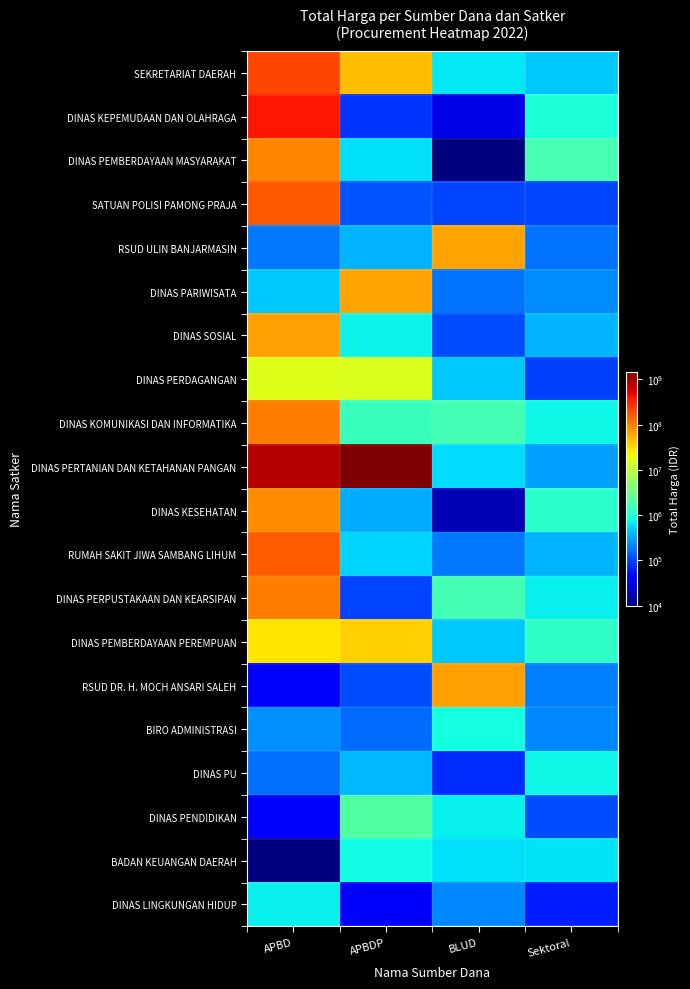

Reading left to right, list all the values displayed in this chart.

SEKRETARIAT DAERAH: APBD=202096340.4	APBDP=45850607.2	BLUD=658372.8	Sektoral=456471.3
DINAS KEPEMUDAAN DAN OLAHRAGA: APBD=379923124.4	APBDP=84798.1	BLUD=29919.4	Sektoral=1005615.4
DINAS PEMBERDAYAAN MASYARAKAT: APBD=92515410.8	APBDP=615625.0	BLUD=10399.7	Sektoral=1751778.7
SATUAN POLISI PAMONG PRAJA: APBD=161409147.7	APBDP=119343.8	BLUD=100339.5	Sektoral=101305.7
RSUD ULIN BANJARMASIN: APBD=181376.9	APBDP=371963.9	BLUD=65747685.3	Sektoral=172111.5
DINAS PARIWISATA: APBD=473185.4	APBDP=65219172.6	BLUD=172757.8	Sektoral=228138.6
DINAS SOSIAL: APBD=68044673.4	APBDP=768968.0	BLUD=111367.9	Sektoral=361014.6
DINAS PERDAGANGAN: APBD=15587523.6	APBDP=14987819.2	BLUD=467666.5	Sektoral=93480.6
DINAS KOMUNIKASI DAN INFORMATIKA: APBD=100336319.7	APBDP=1486843.9	BLUD=1685315.2	Sektoral=826165.8
DINAS PERTANIAN DAN KETAHANAN PANGAN: APBD=827316439.3	APBDP=1487314036.6	BLUD=576375.4	Sektoral=290045.4
DINAS KESEHATAN: APBD=83734266.2	APBDP=341773.6	BLUD=17496.9	Sektoral=1200211.4
RUMAH SAKIT JIWA SAMBANG LIHUM: APBD=153751028.9	APBDP=543127.9	BLUD=186773.3	Sektoral=367055.4
DINAS PERPUSTAKAAN DAN KEARSIPAN: APBD=104061119.0	APBDP=102194.3	BLUD=1746403.6	Sektoral=746122.7
DINAS PEMBERDAYAAN PEREMPUAN: APBD=28425472.1	APBDP=36460760.0	BLUD=455527.2	Sektoral=1274717.7
RSUD DR. H. MOCH ANSARI SALEH: APBD=46327.7	APBDP=109067.3	BLUD=67102409.8	Sektoral=196766.0
BIRO ADMINISTRASI: APBD=246065.1	APBDP=158280.2	BLUD=882278.9	Sektoral=220613.5
DINAS PU: APBD=164901.4	APBDP=391203.5	BLUD=75949.1	Sektoral=810241.8
DINAS PENDIDIKAN: APBD=38737.9	APBDP=2167073.2	BLUD=739741.9	Sektoral=110769.7
BADAN KEUANGAN DAERAH: APBD=2768.7	APBDP=844948.4	BLUD=613548.0	Sektoral=652831.5
DINAS LINGKUNGAN HIDUP: APBD=737607.3	APBDP=38464.6	BLUD=221946.3	Sektoral=61575.1